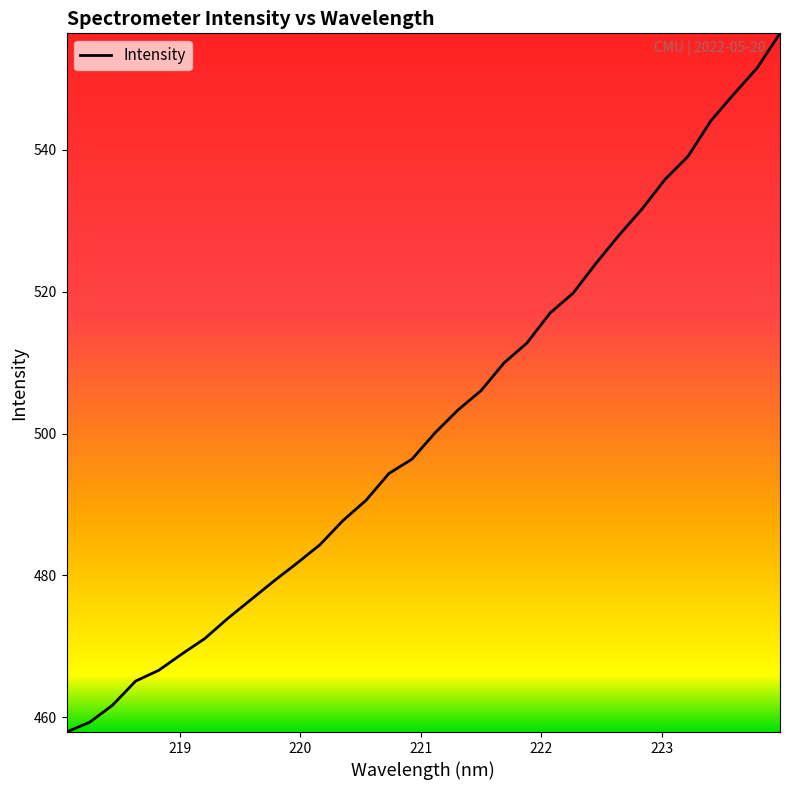

Does the chart display data point markers on the line(s)?

No